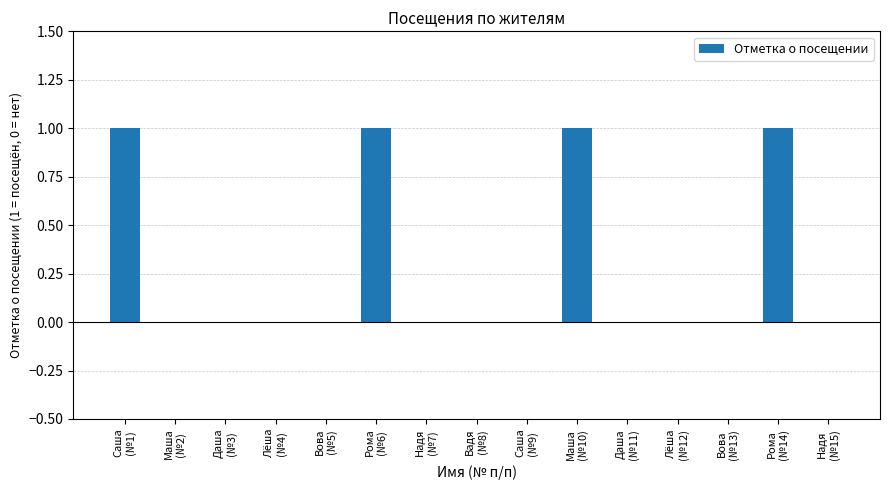

How many series are shown in this chart?

1